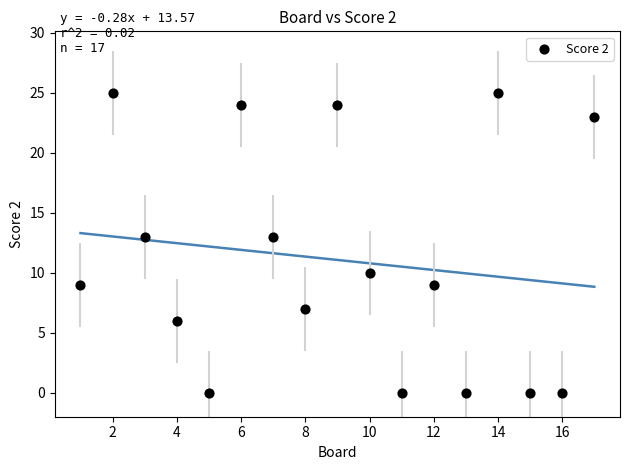

What is the range of X values (max minus min)?

16